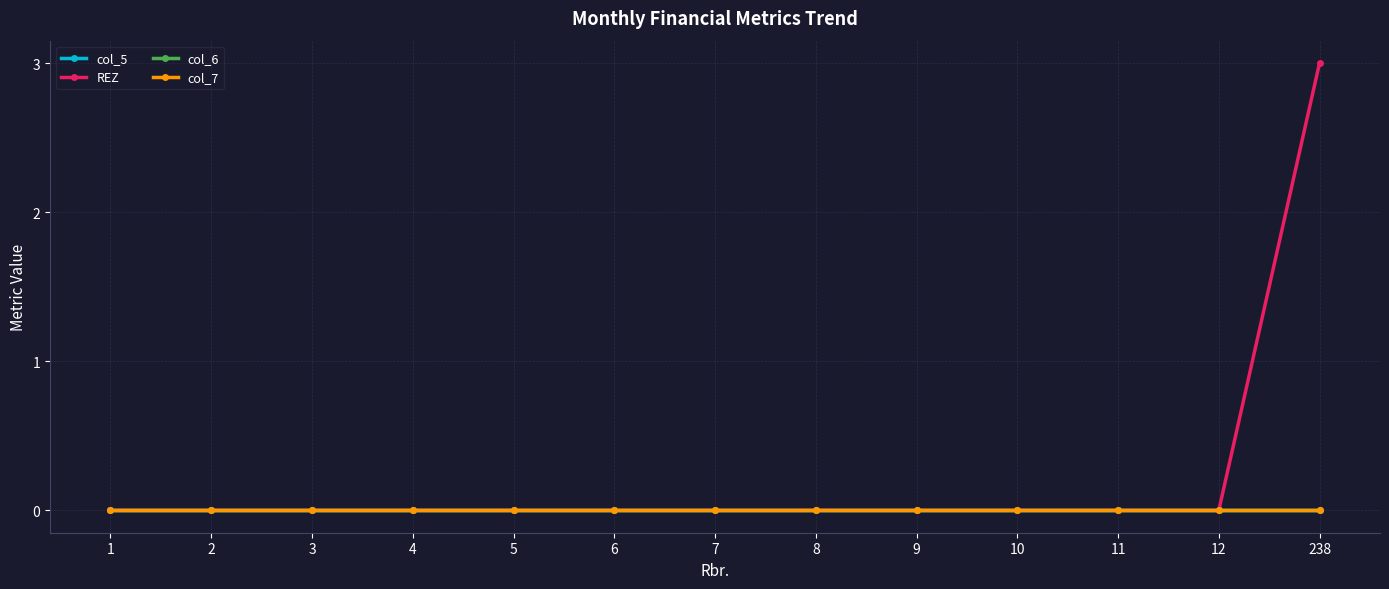

Is this an area chart (filled region under the line)?

No